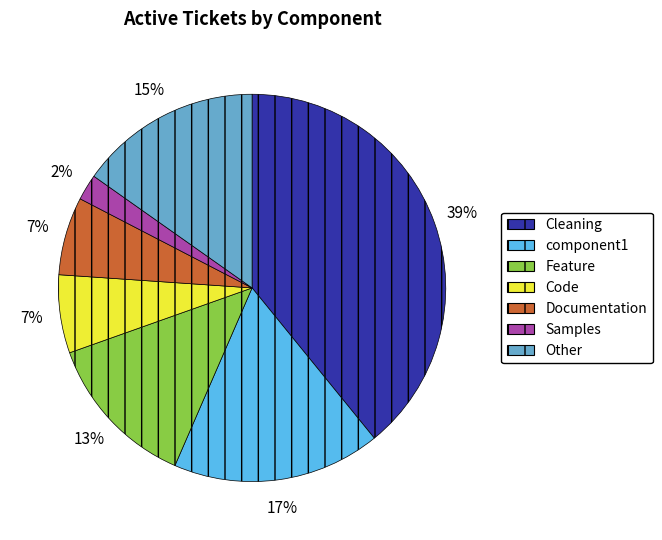

To the nearest percent, what is the average slice percentage?

14%